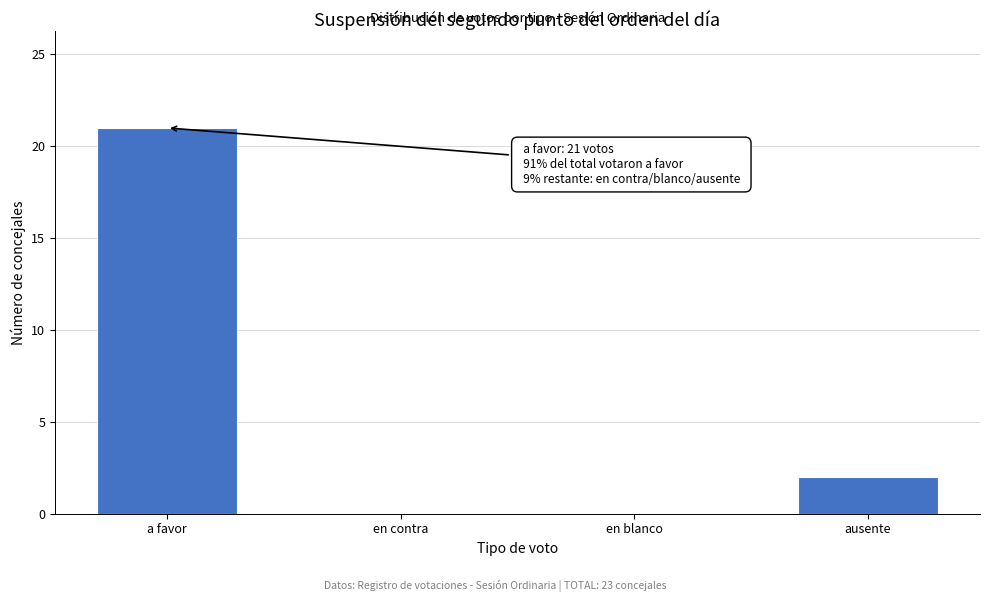

Reading left to right, what are all the values shown in this chart?

a favor=21	en contra=0	en blanco=0	ausente=2